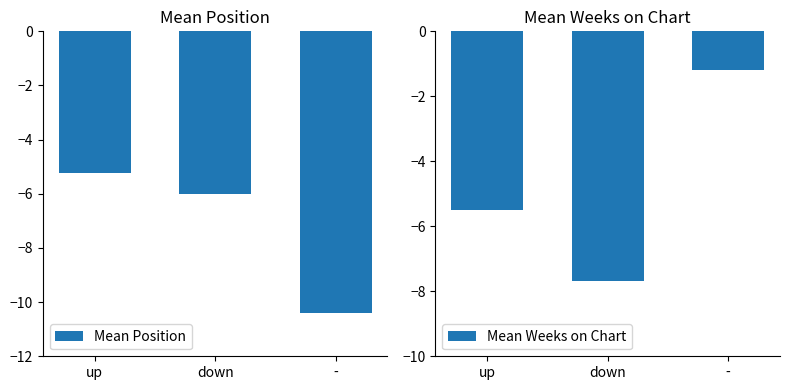

At which category is the sum across all series the highest?

up